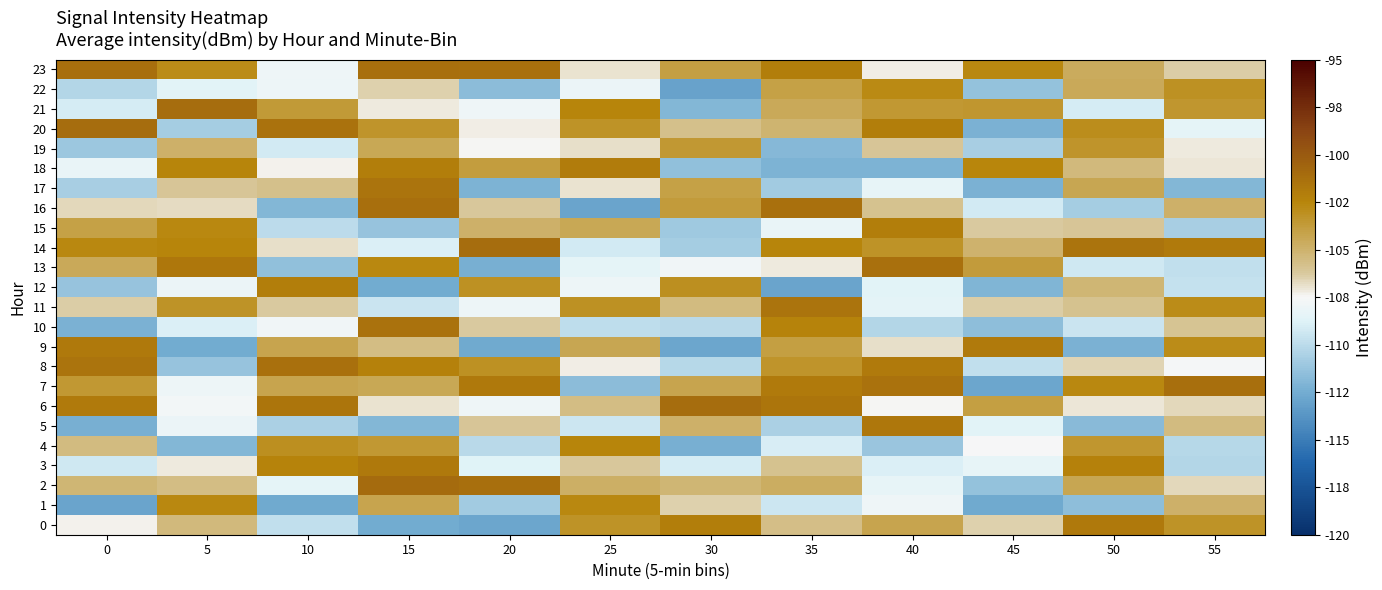

Rank the series by their maximum value, from lowest to highest.

19, 22, 1, 4, 12, 15, 18, 9, 3, 0, 5, 11, 17, 10, 8, 13, 7, 23, 16, 20, 21, 14, 6, 2